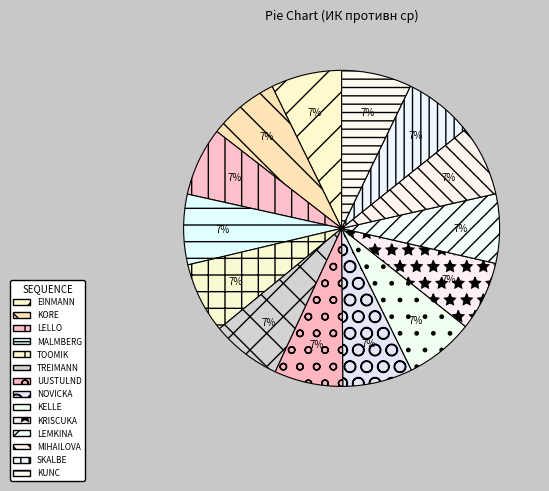

How many segments does this pie chart have?

14